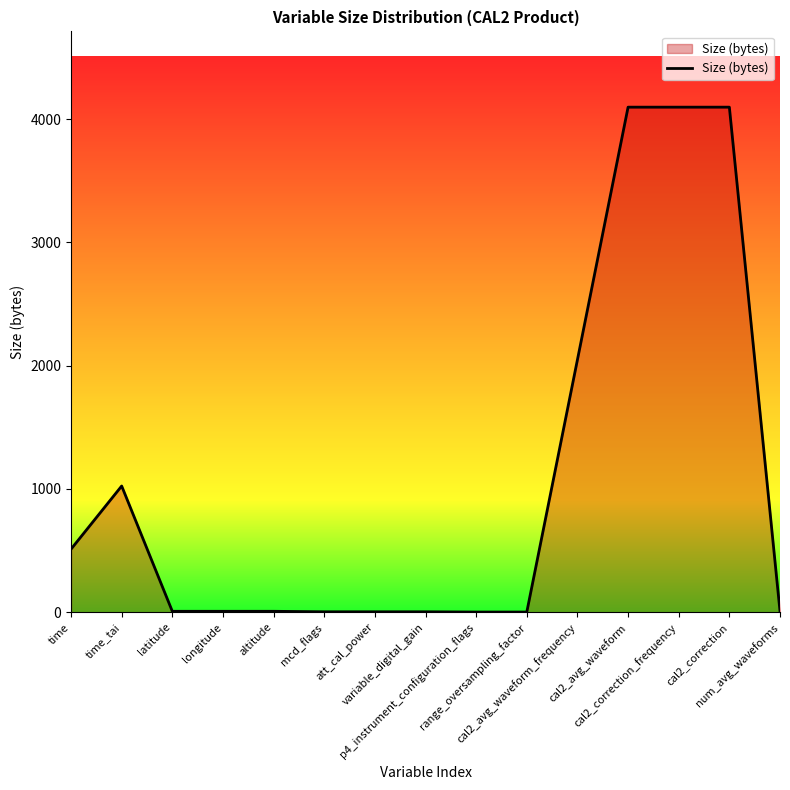

What is the difference between the values at variable_digital_gain and altitude?

4